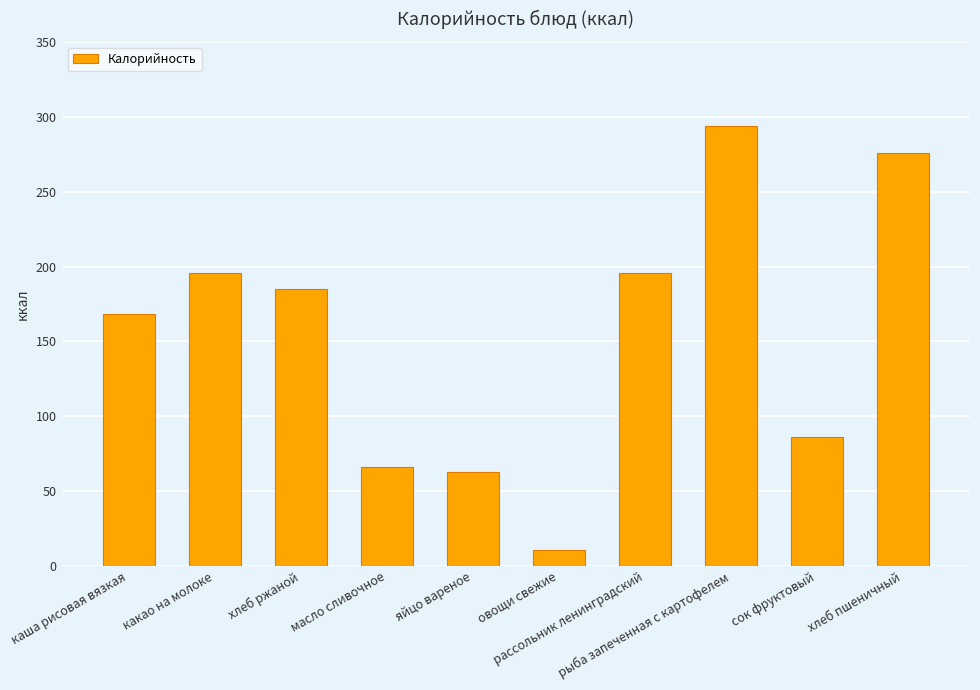

What is the greatest value displayed?

294